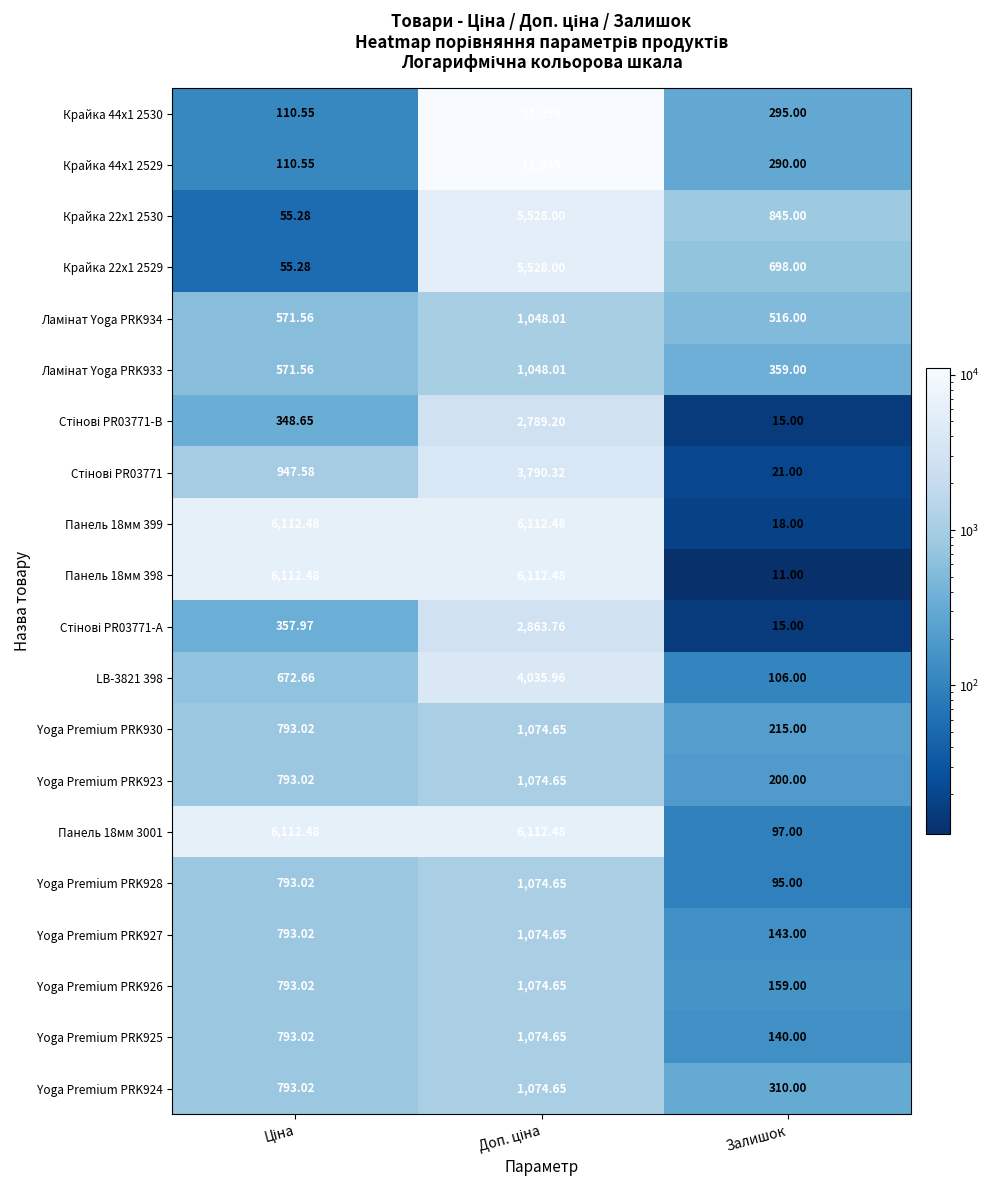

Which label corresponds to the smallest value in the chart?

Залишок